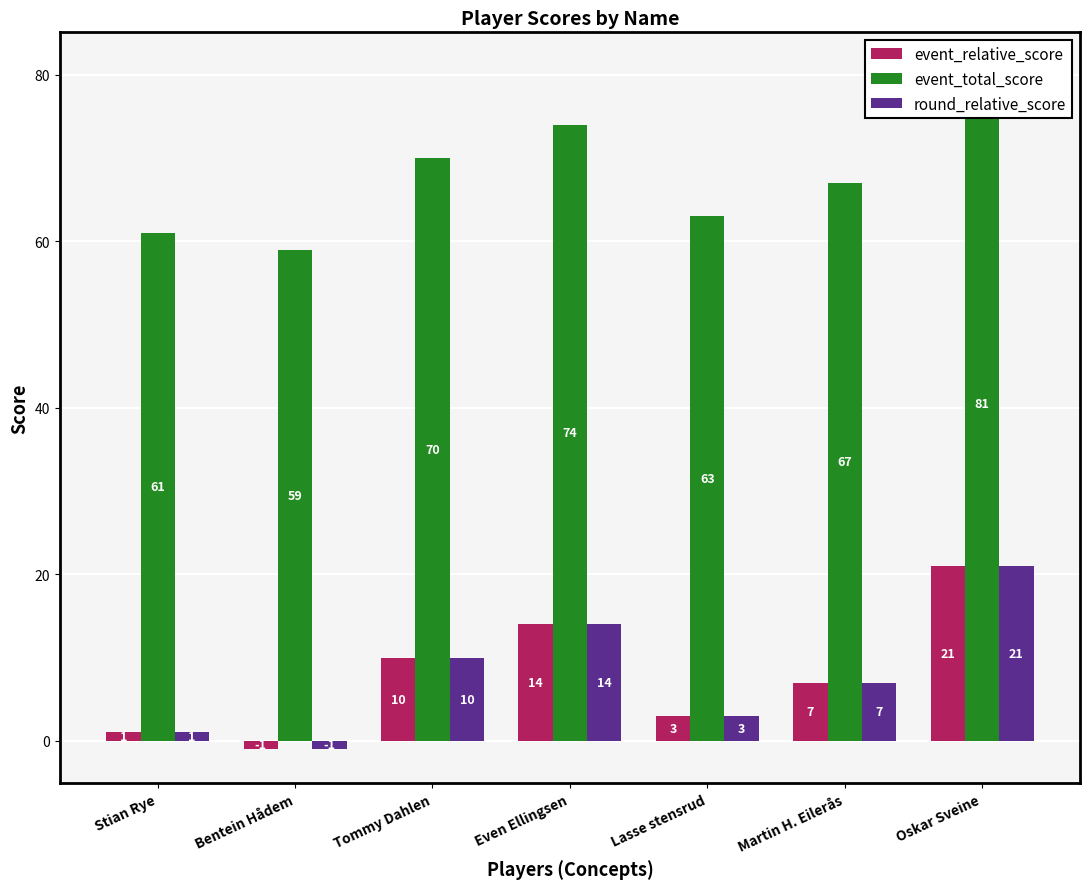

Is it true that round_relative_score equals 2 at Stian Rye?

False